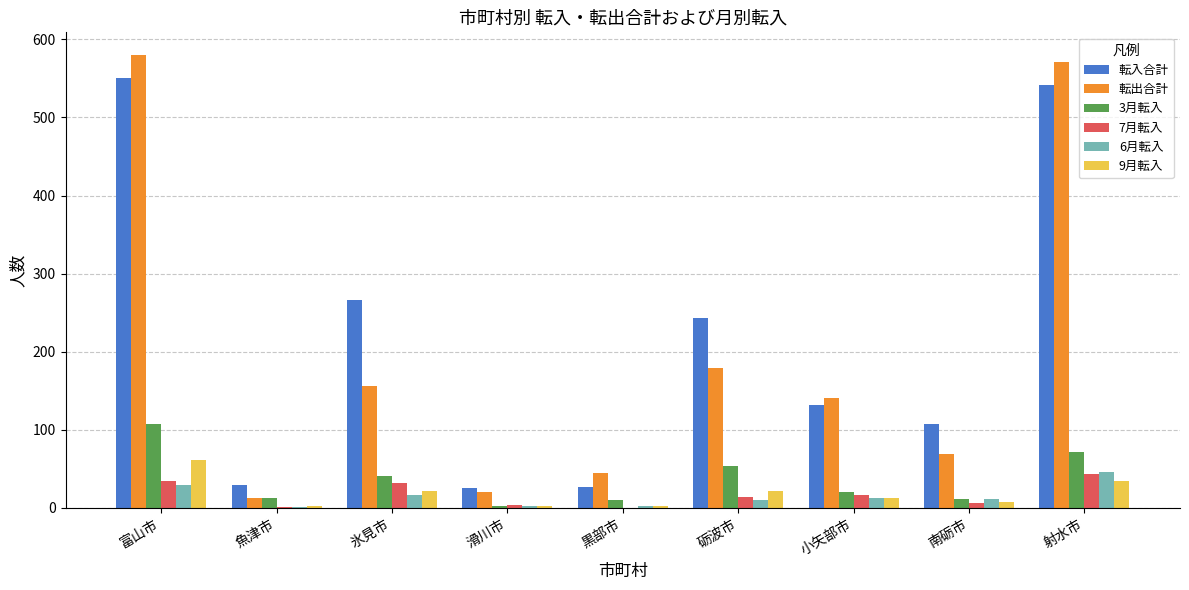

Is the value of 7月転入 at 滑川市 greater than the value of 6月転入 at 南砺市?

No